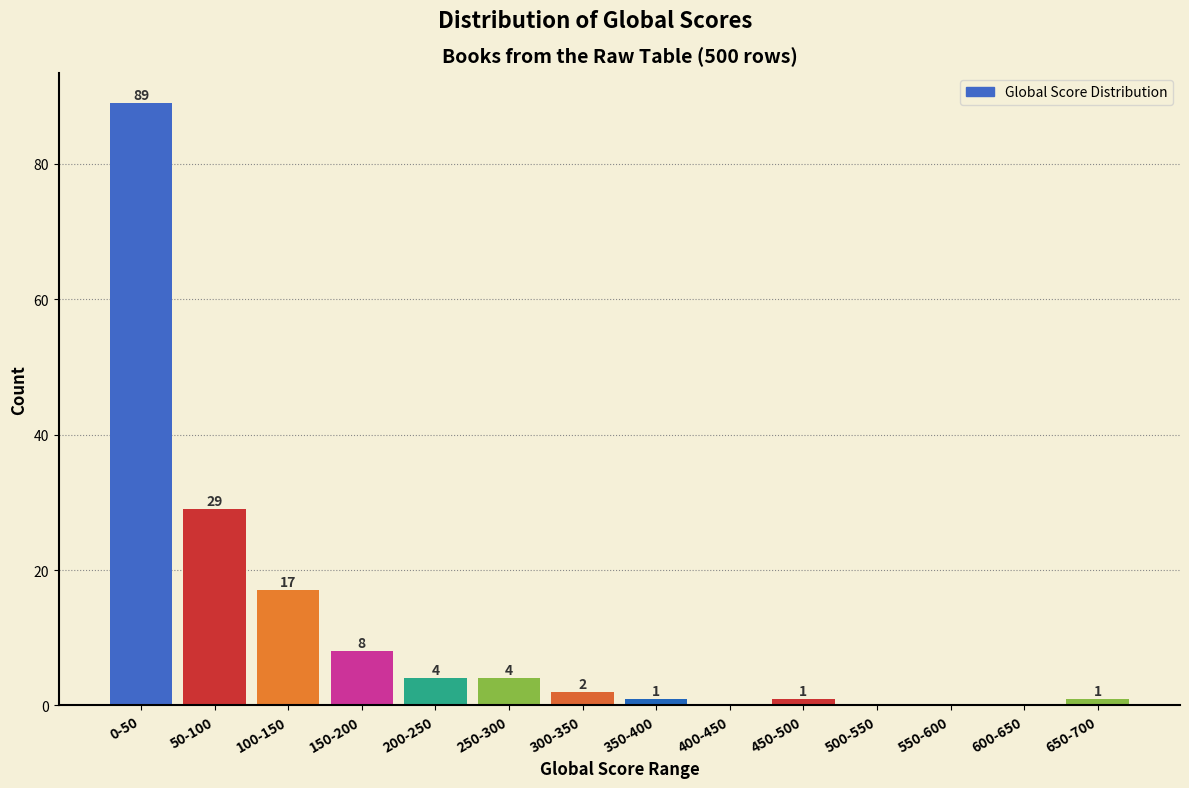

Reading left to right, transcribe all the data shown in this chart.

0-50=89	50-100=29	100-150=17	150-200=8	200-250=4	250-300=4	300-350=2	350-400=1	400-450=0	450-500=1	500-550=0	550-600=0	600-650=0	650-700=1